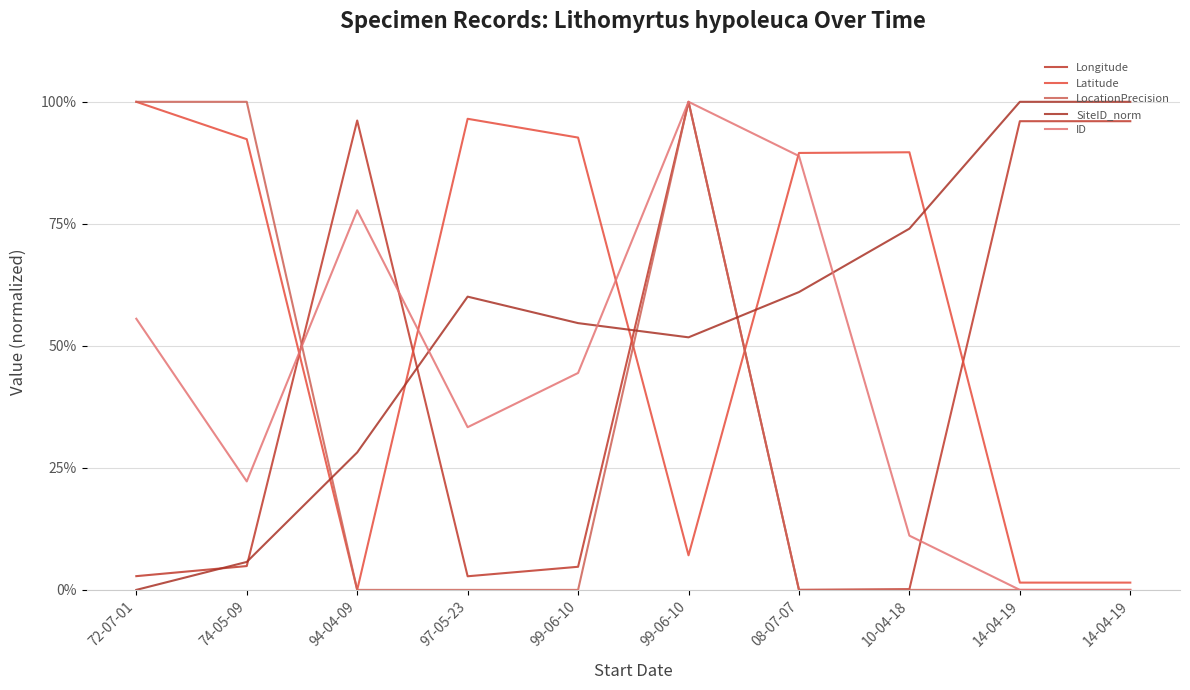

Between which two adjacent categories do LocationPrecision and Latitude first intersect?

99-06-10 and 99-06-10